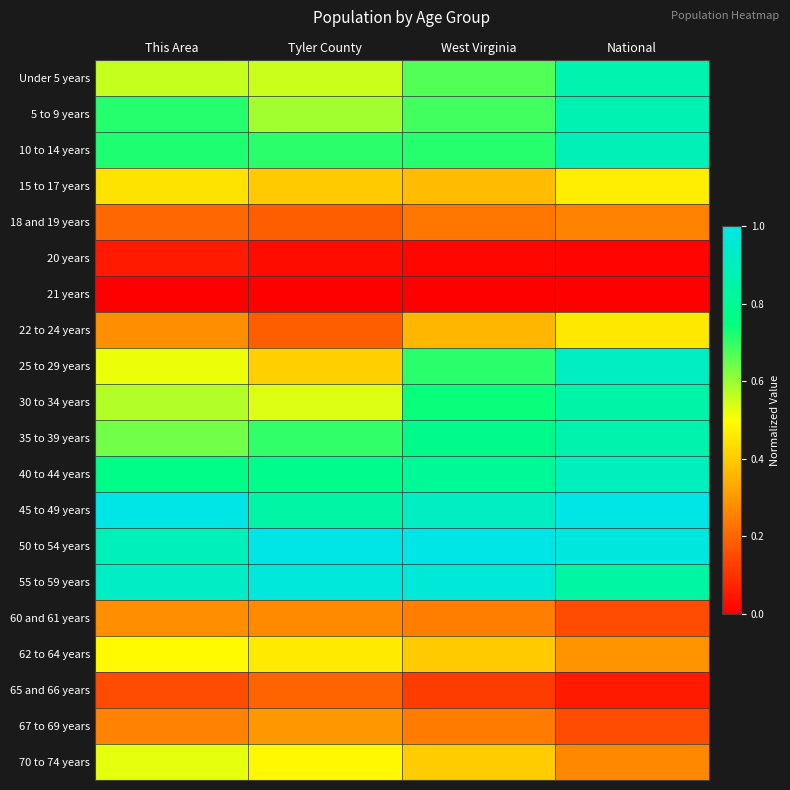

Reading left to right, transcribe all the data shown in this chart.

Under 5 years: This Area=0.6	Tyler County=0.6	West Virginia=0.7	National=0.9
5 to 9 years: This Area=0.7	Tyler County=0.6	West Virginia=0.7	National=0.9
10 to 14 years: This Area=0.7	Tyler County=0.7	West Virginia=0.7	National=0.9
15 to 17 years: This Area=0.4	Tyler County=0.4	West Virginia=0.4	National=0.5
18 and 19 years: This Area=0.2	Tyler County=0.2	West Virginia=0.2	National=0.3
20 years: This Area=0.1	Tyler County=0.0	West Virginia=0.0	National=0.0
21 years: This Area=0.0	Tyler County=0.0	West Virginia=0.0	National=0.0
22 to 24 years: This Area=0.3	Tyler County=0.2	West Virginia=0.4	National=0.5
25 to 29 years: This Area=0.5	Tyler County=0.4	West Virginia=0.7	National=0.9
30 to 34 years: This Area=0.6	Tyler County=0.5	West Virginia=0.7	National=0.9
35 to 39 years: This Area=0.6	Tyler County=0.7	West Virginia=0.8	National=0.9
40 to 44 years: This Area=0.8	Tyler County=0.8	West Virginia=0.8	National=0.9
45 to 49 years: This Area=1.0	Tyler County=0.8	West Virginia=0.9	National=1.0
50 to 54 years: This Area=0.9	Tyler County=1.0	West Virginia=1.0	National=1.0
55 to 59 years: This Area=0.9	Tyler County=1.0	West Virginia=1.0	National=0.8
60 and 61 years: This Area=0.3	Tyler County=0.3	West Virginia=0.2	National=0.2
62 to 64 years: This Area=0.5	Tyler County=0.5	West Virginia=0.4	National=0.3
65 and 66 years: This Area=0.2	Tyler County=0.2	West Virginia=0.1	National=0.1
67 to 69 years: This Area=0.3	Tyler County=0.3	West Virginia=0.2	National=0.2
70 to 74 years: This Area=0.5	Tyler County=0.5	West Virginia=0.4	National=0.3